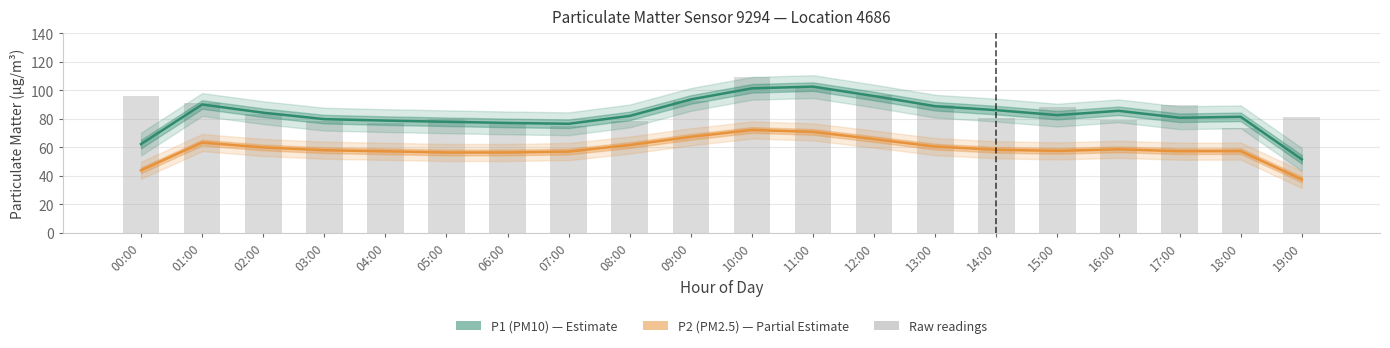

True or false: P2 (PM2.5) has a value of 31.8 at 09:00.

False